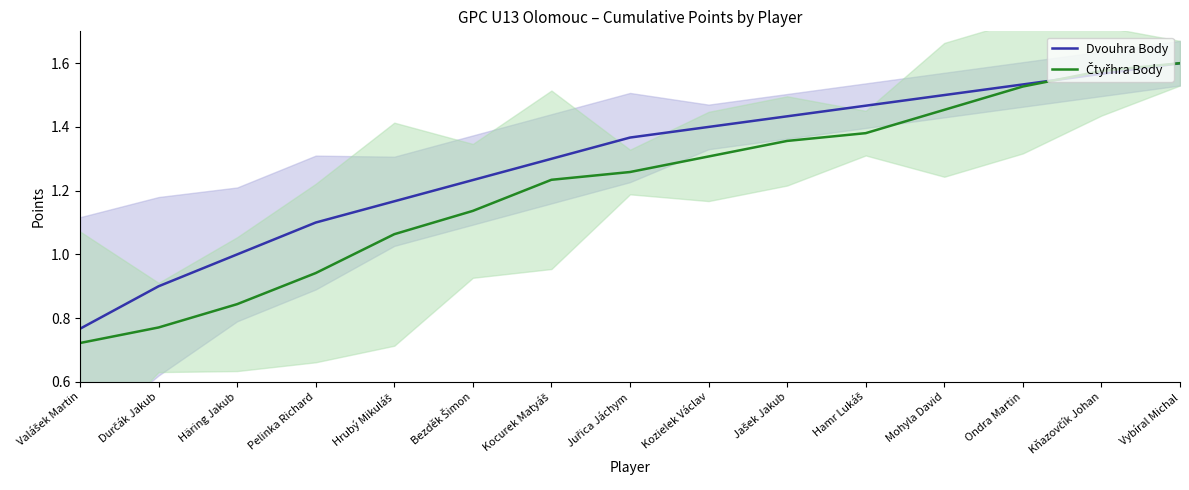

What is the label of the 12th point from the left?

Mohyla David